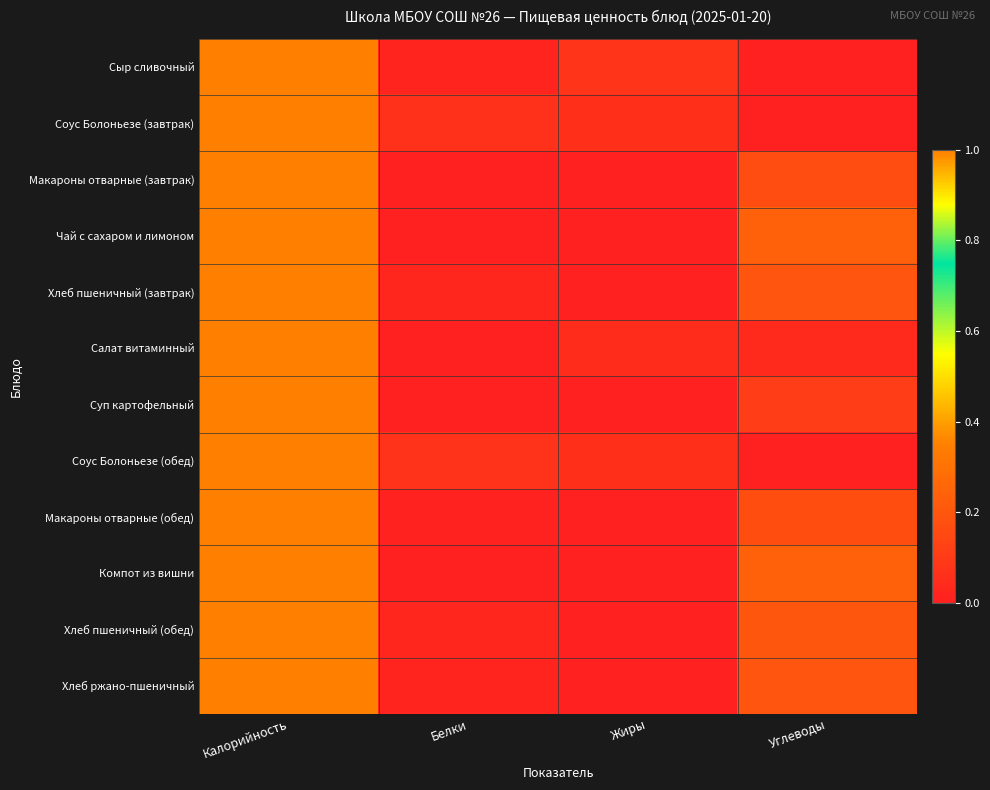

Count the number of data series in this chart.

12